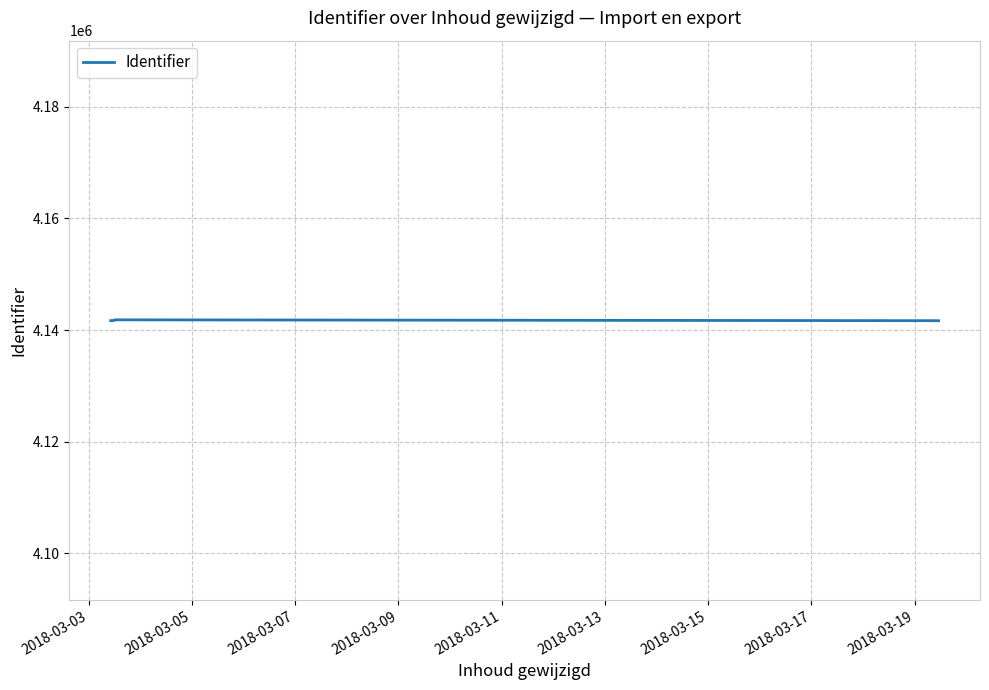

What is the average value?

4141719